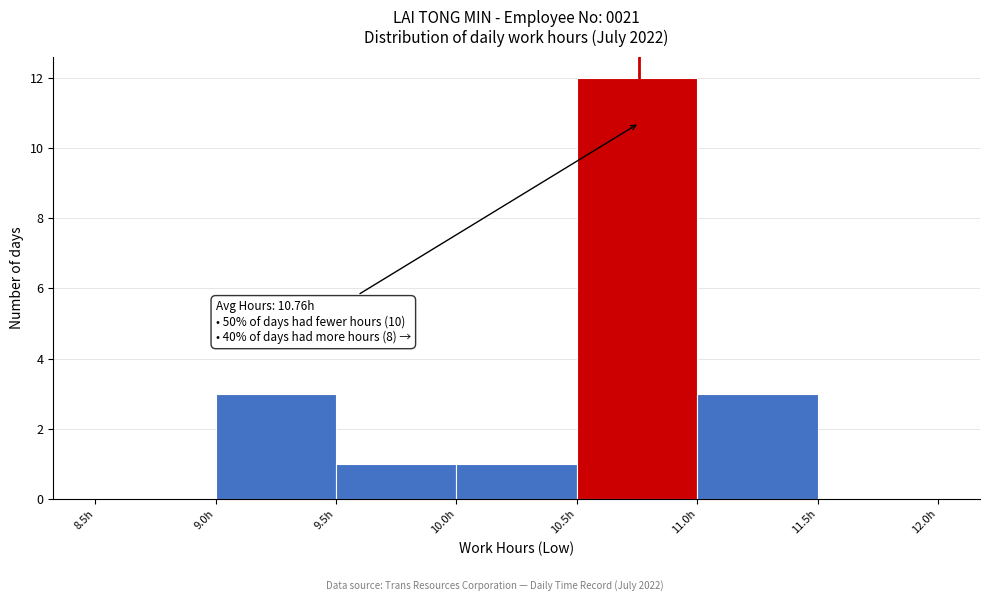

Over which range of the x-axis is the bar tallest?

10.5 to 11.0